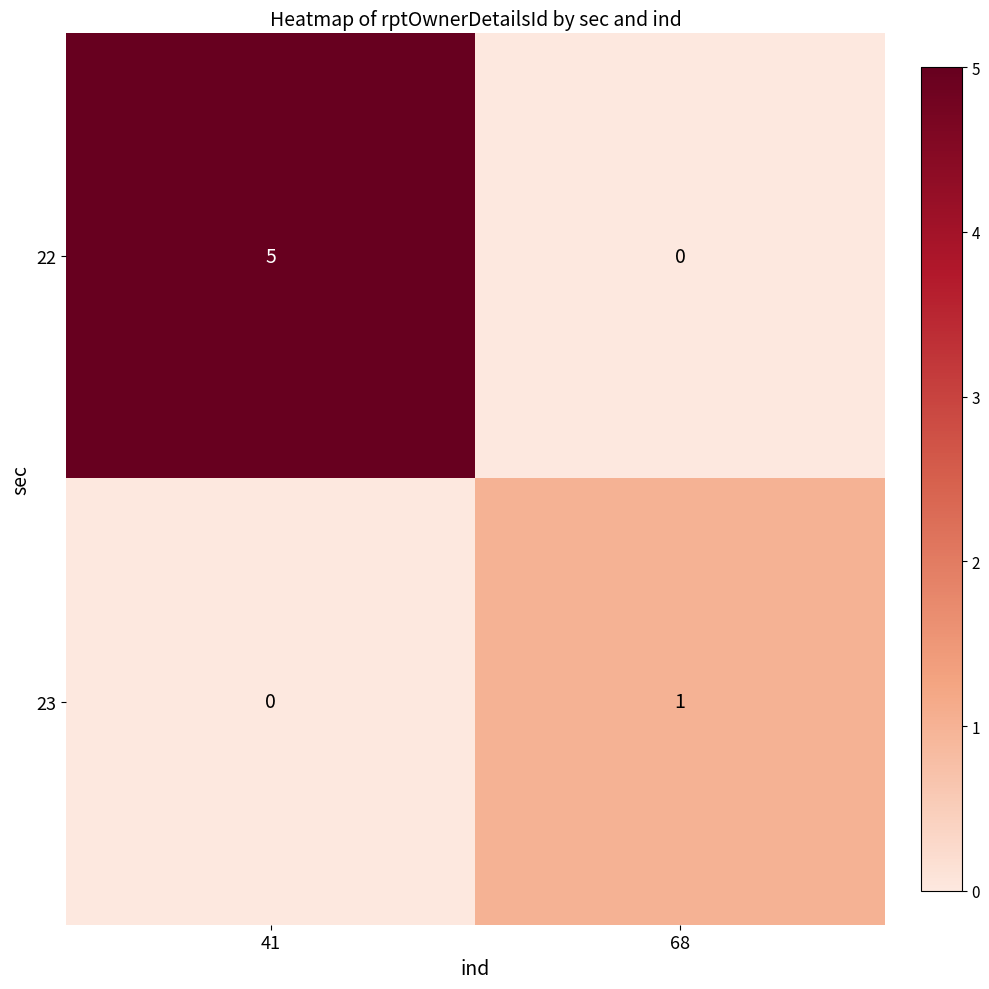

Which series changed the most between 41 and 68?

22